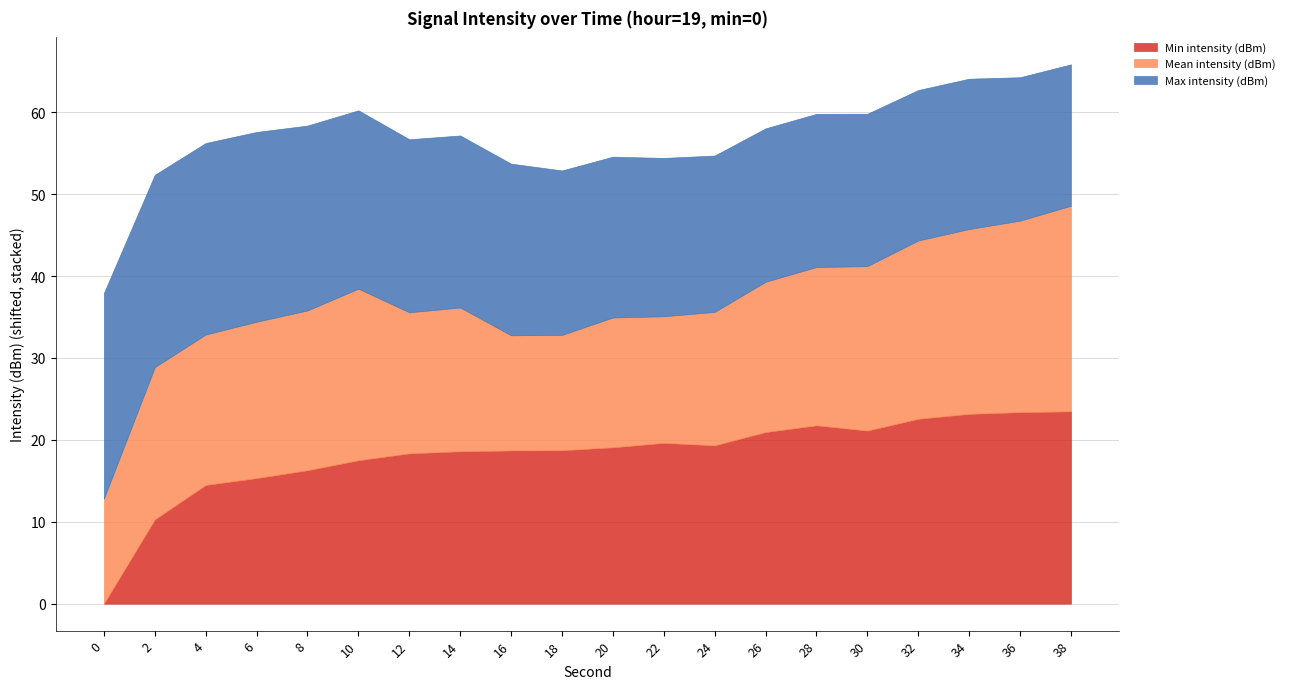

Which series ends up on top after the final intersection of Min intensity (dBm) and Max intensity (dBm)?

Min intensity (dBm)